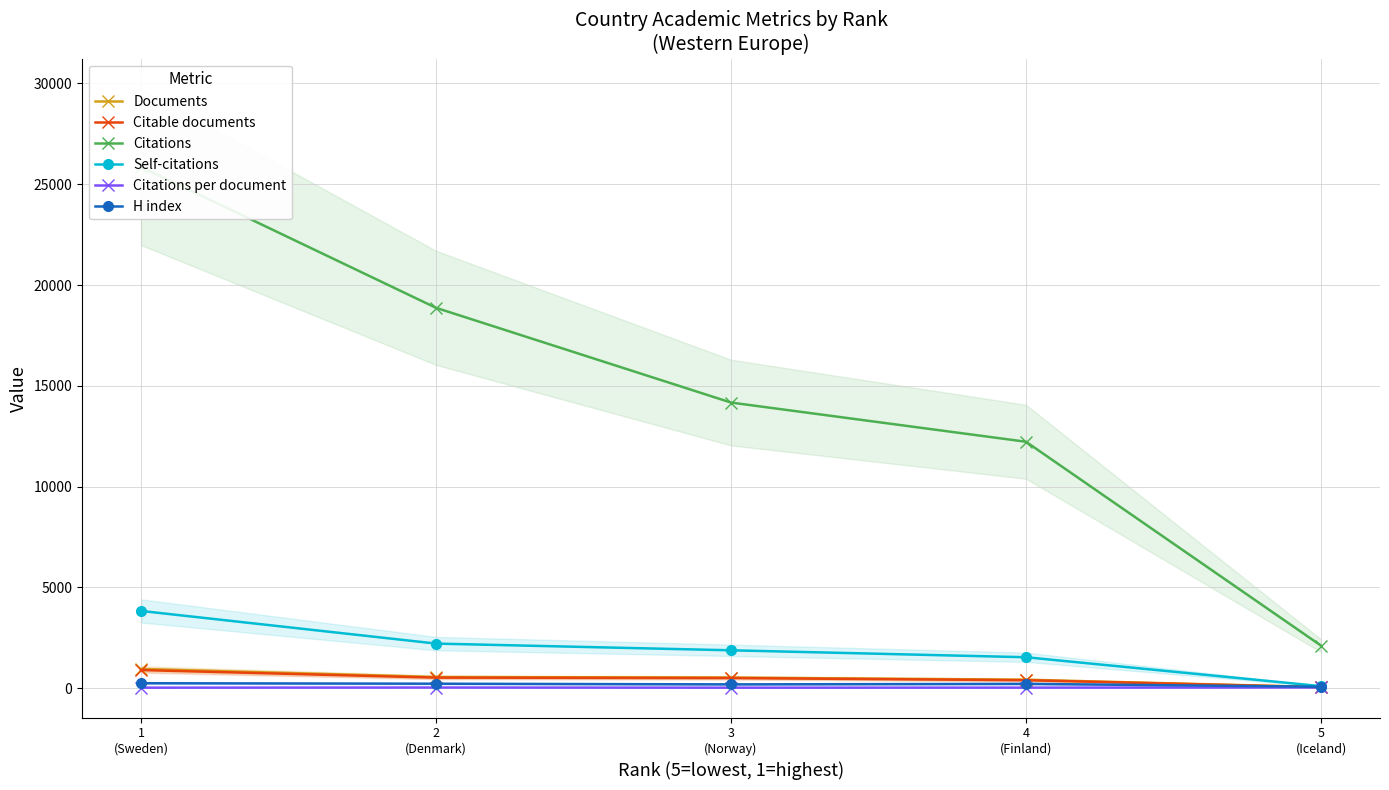

What is the spread (max minus min) of values at 5
(Iceland)?

2074.6